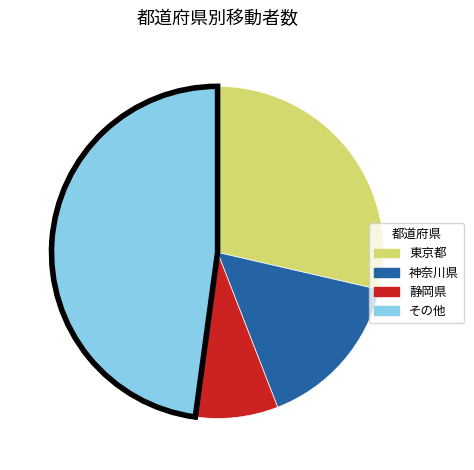

Approximately how many times larger is the value at 東京都 compared to 静岡県?

3.6